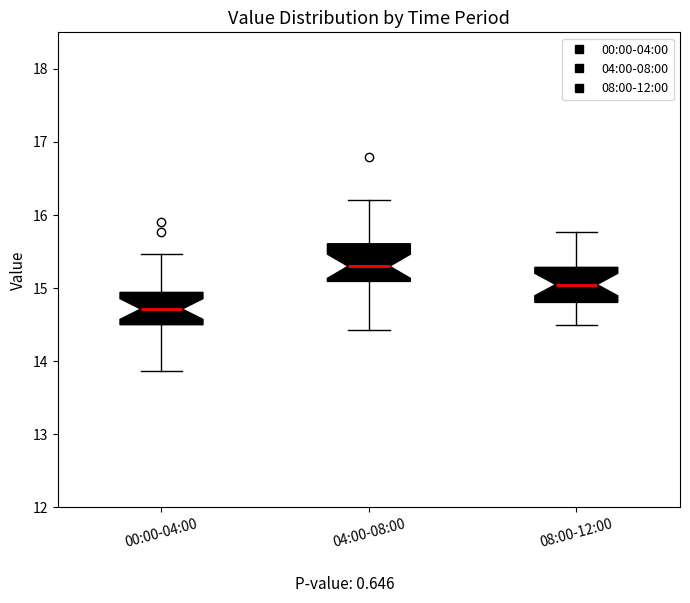

Reading left to right, read every box against the y-axis: the position of its median line, the range the box covers, and the ends of its whiskers. The values are not printed on the chart, so give them approximately, as read against the axis.

00:00-04:00: median 14.7, box 14.5 to 14.9, whiskers 13.9 to 15.5
04:00-08:00: median 15.3, box 15.1 to 15.6, whiskers 14.4 to 16.2
08:00-12:00: median 15.1, box 14.8 to 15.3, whiskers 14.5 to 15.8